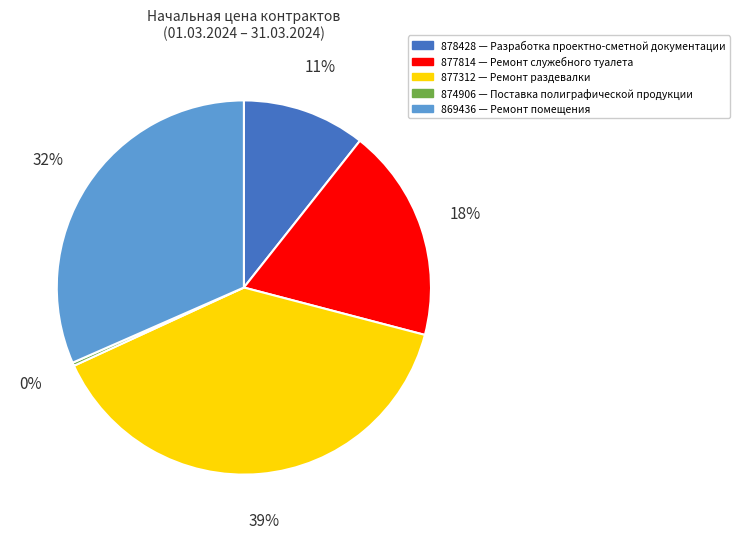

Is there any slice that represents more than half of the pie?

No